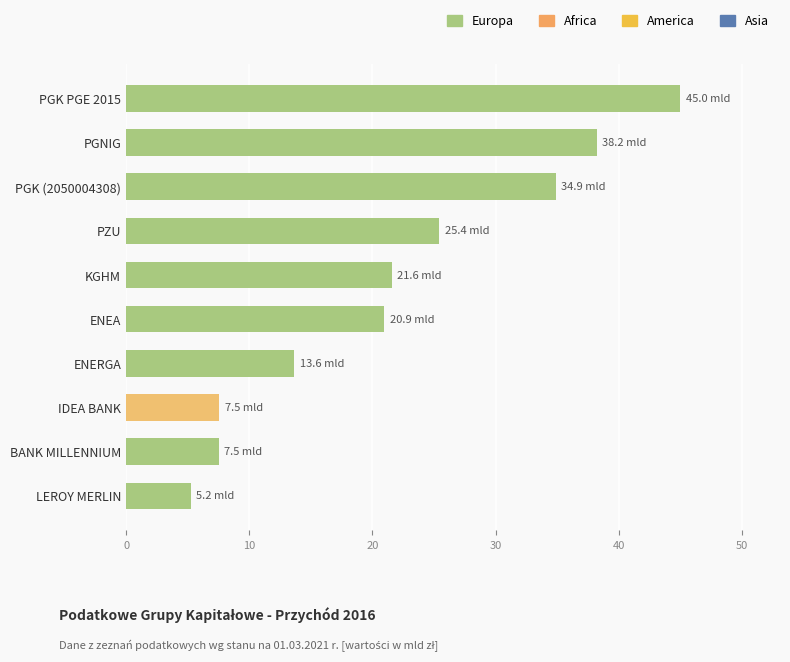

Reading bottom to top, extract all data points from this chart.

LEROY MERLIN=5.2	BANK MILLENNIUM=7.5	IDEA BANK=7.5	ENERGA=13.6	ENEA=20.9	KGHM=21.6	PZU=25.4	PGK (2050004308)=34.9	PGNIG=38.2	PGK PGE 2015=45.0